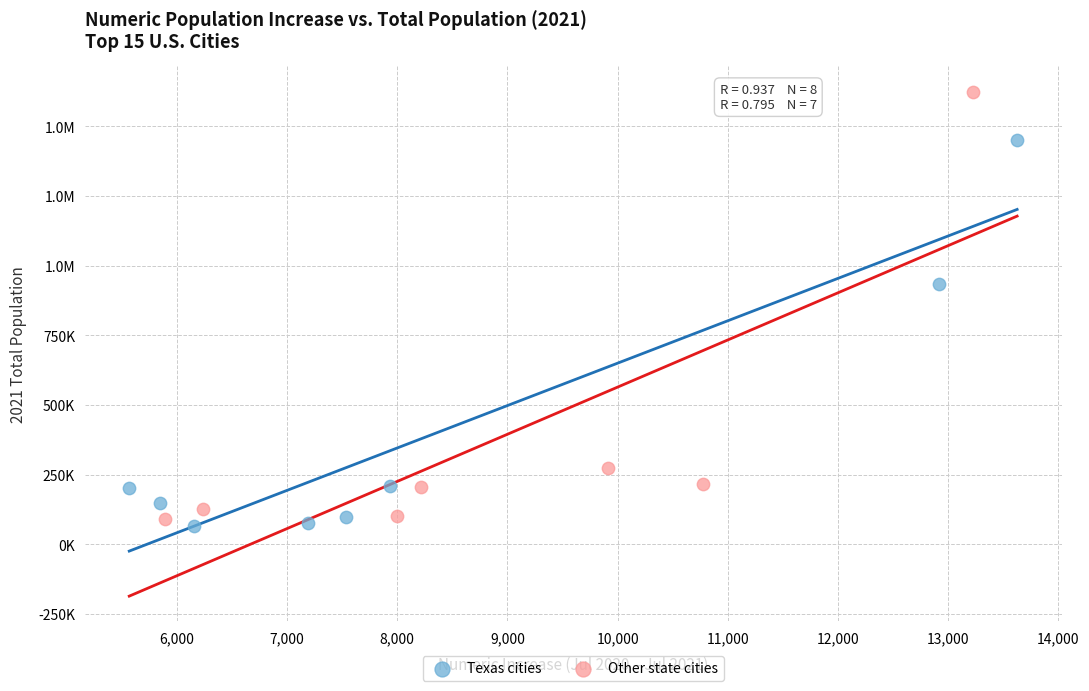

What are all the series names shown in the legend?

Texas cities, Other state cities